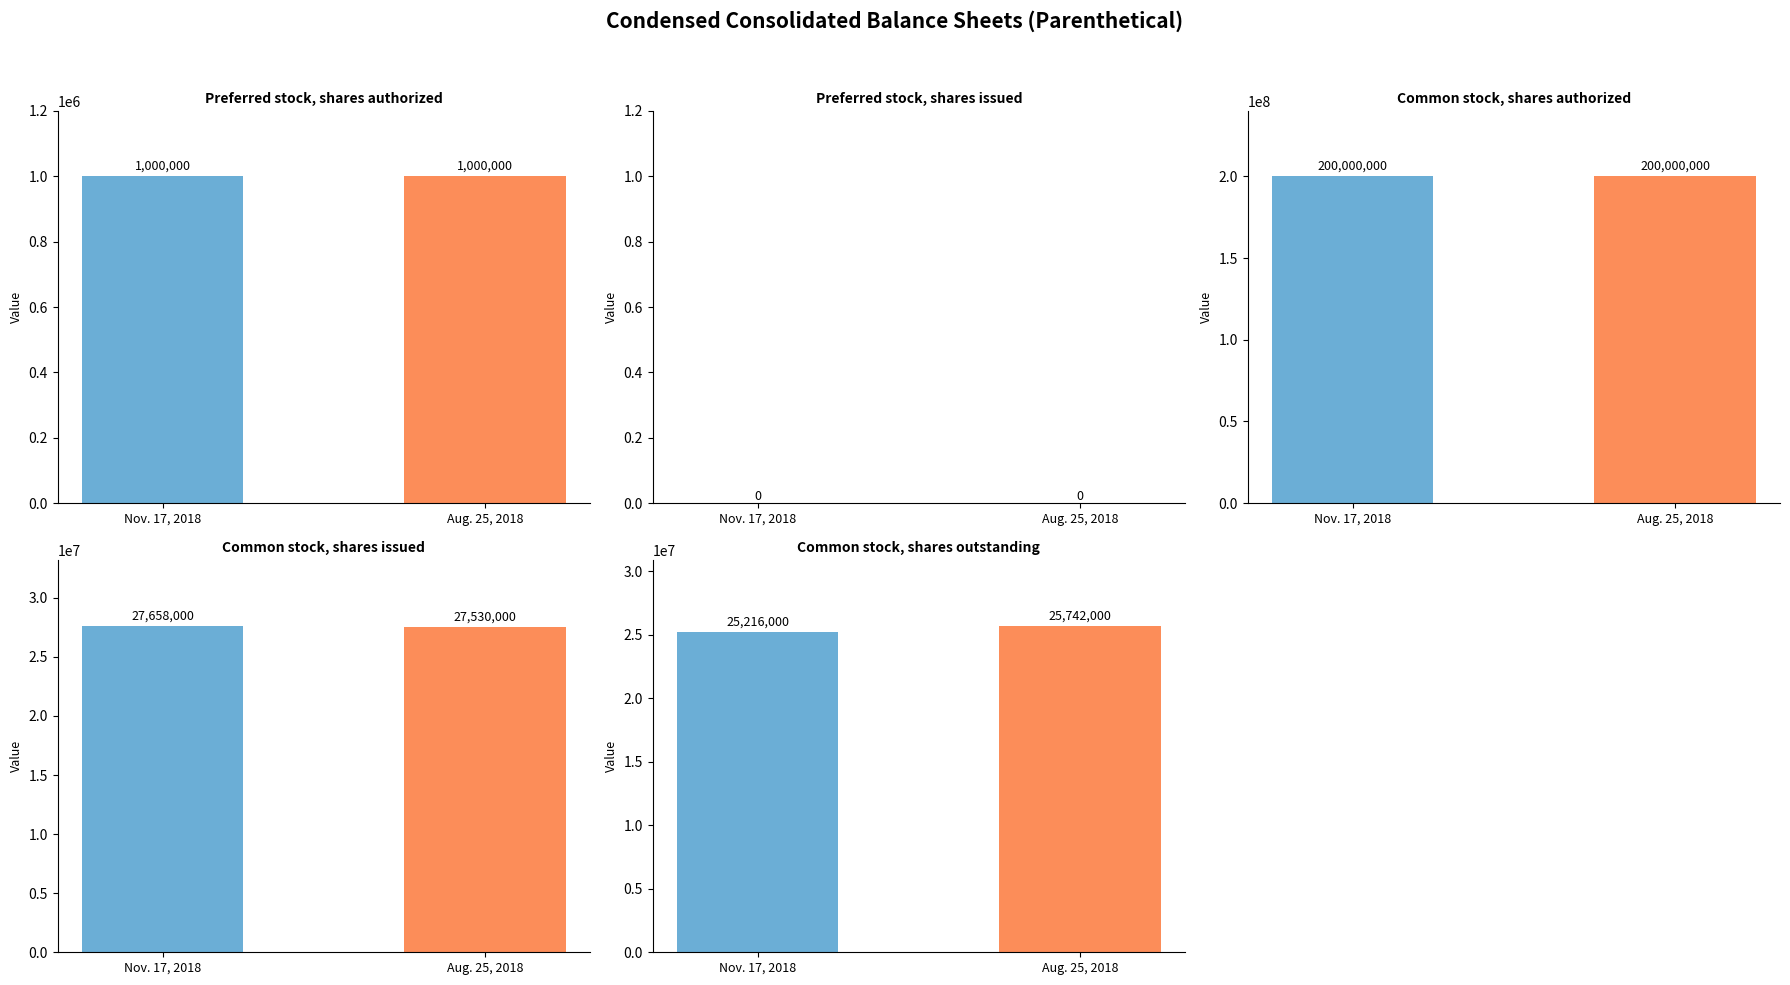

What position from the right is Common stock, shares issued?

2